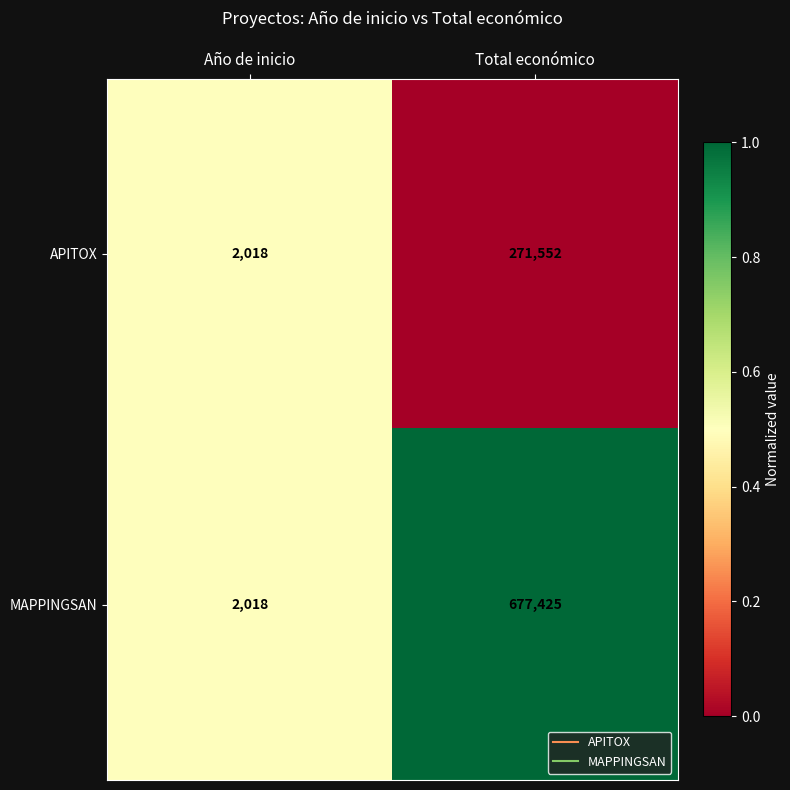

True or false: MAPPINGSAN has a value of 901 at Año de inicio.

False